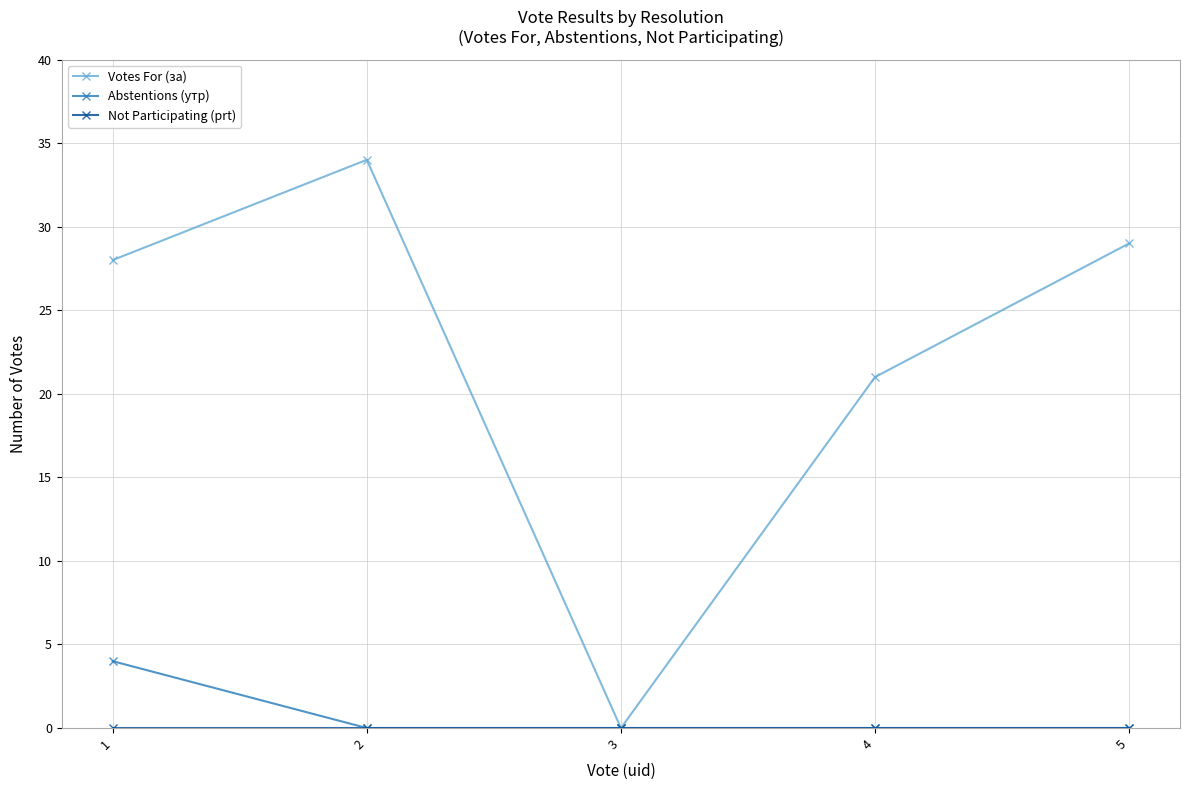

What is the sum of the Votes For (за) values at 3 and 5?

29